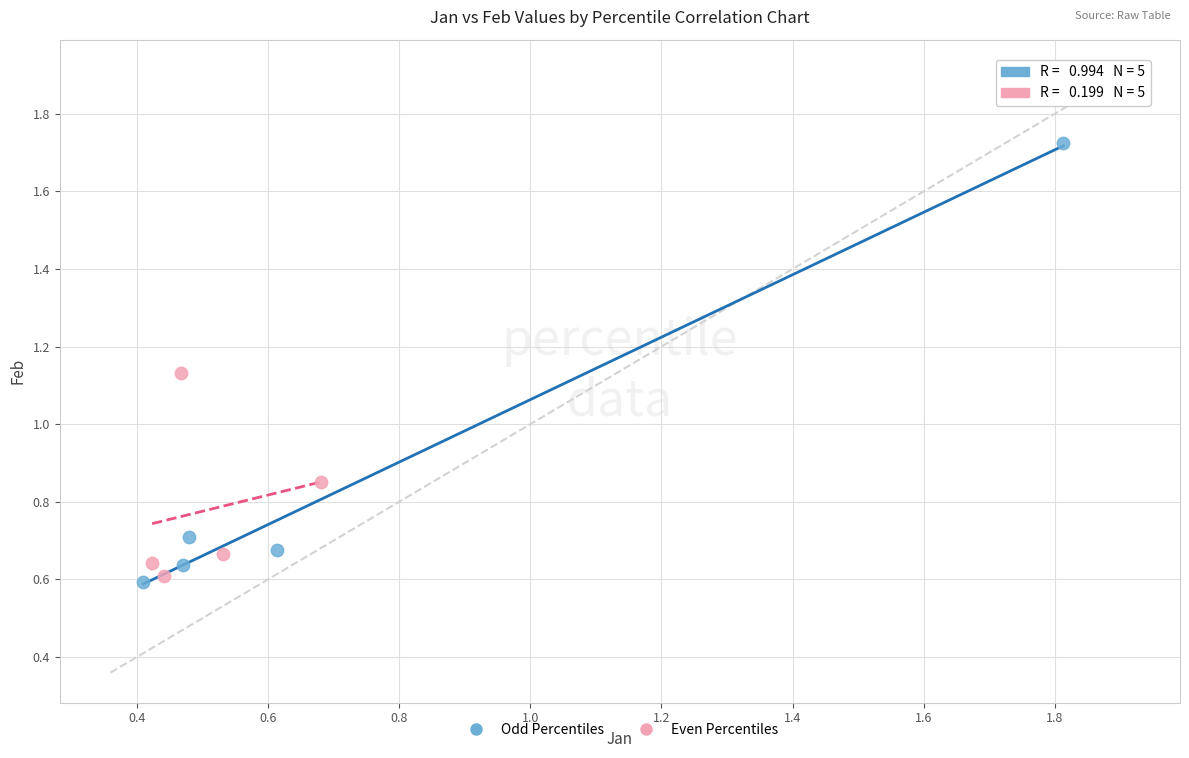

Which series reaches the maximum Y coordinate?

Odd Percentiles